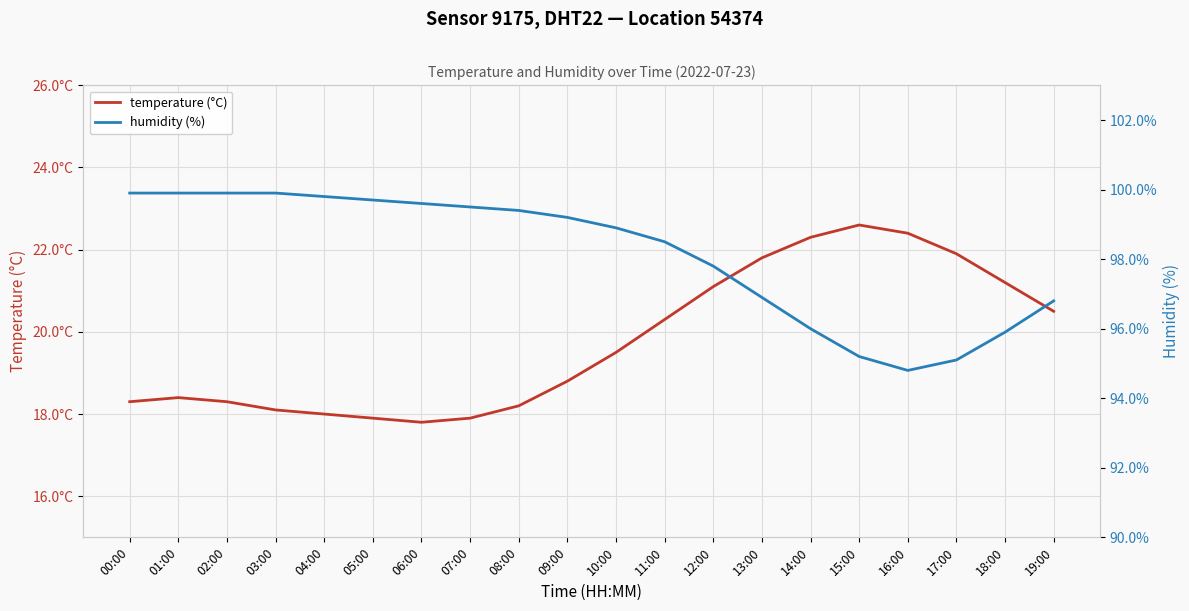

What value does the temperature (°C) series have at 04:00?

18.0